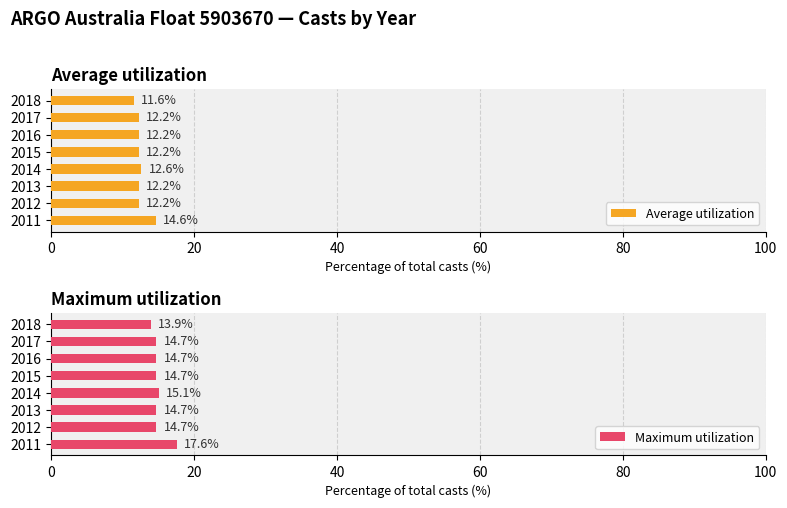

Where is Average utilization nearest to the value 13?

2014